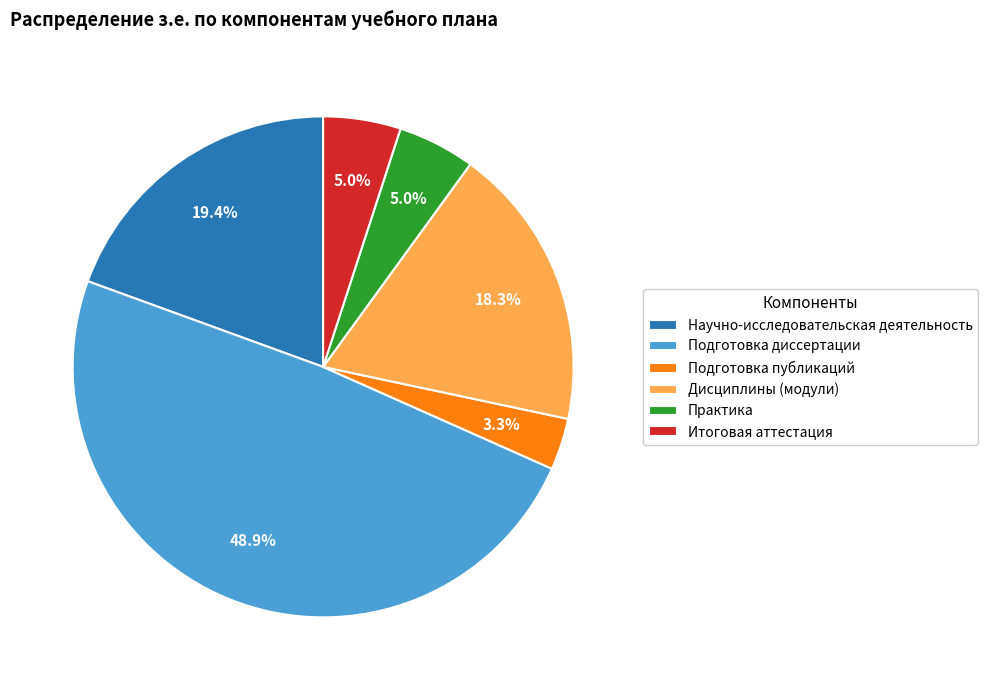

Is there a majority slice in this chart?

No